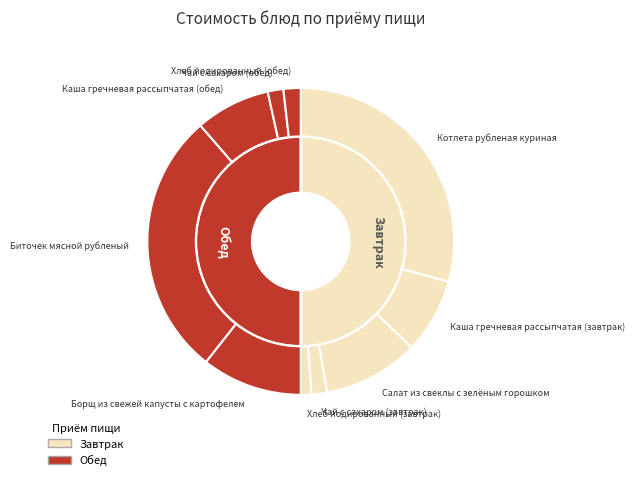

What portion of the pie excludes Каша гречневая рассыпчатая (завтрак)?

92.1%